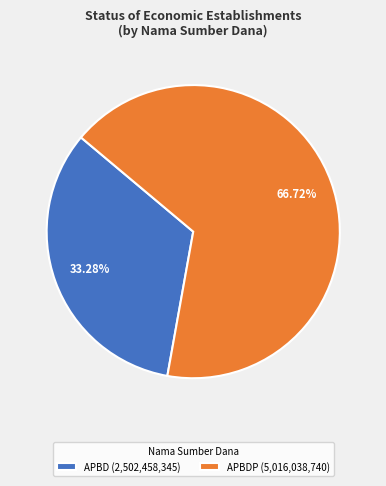

Between APBDP (5,016,038,740) and APBD (2,502,458,345), which is larger?

APBDP (5,016,038,740)